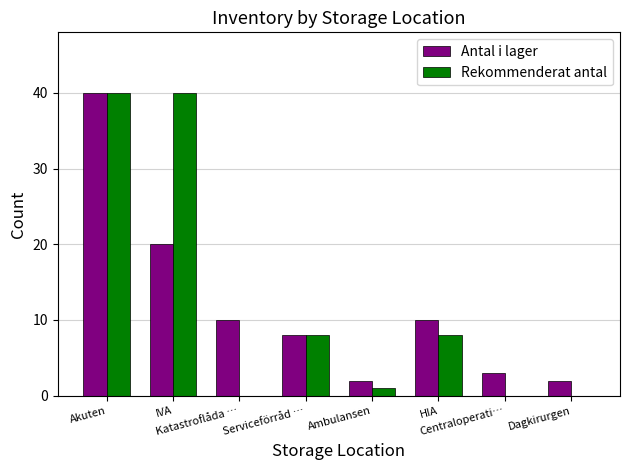

What is the maximum value shown in the chart?

40